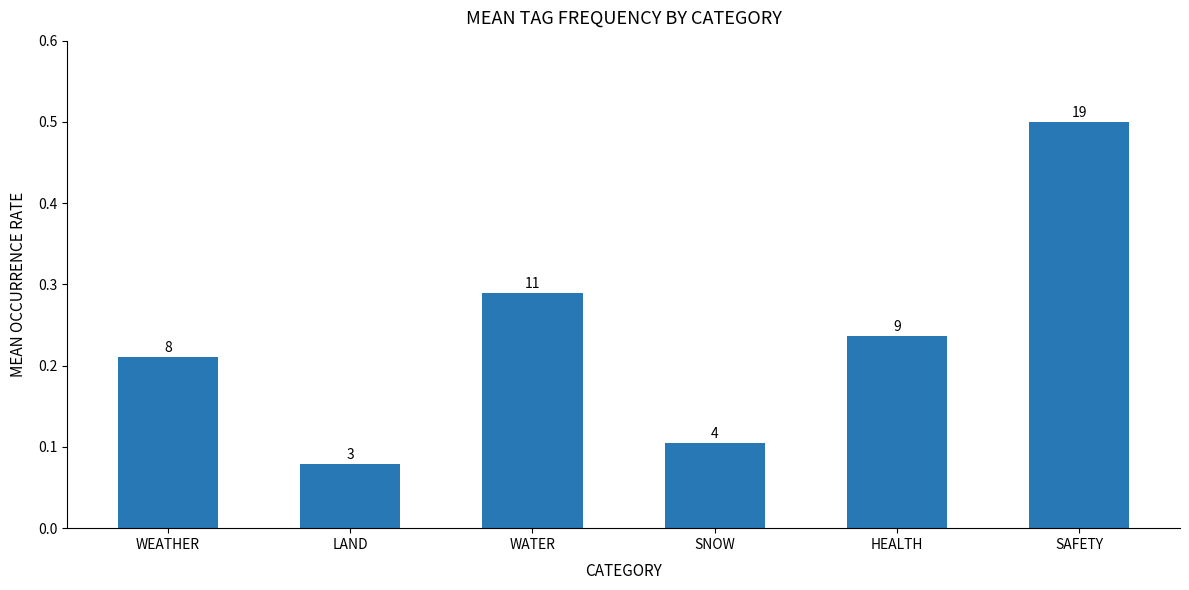

Does the chart contain any negative values?

No